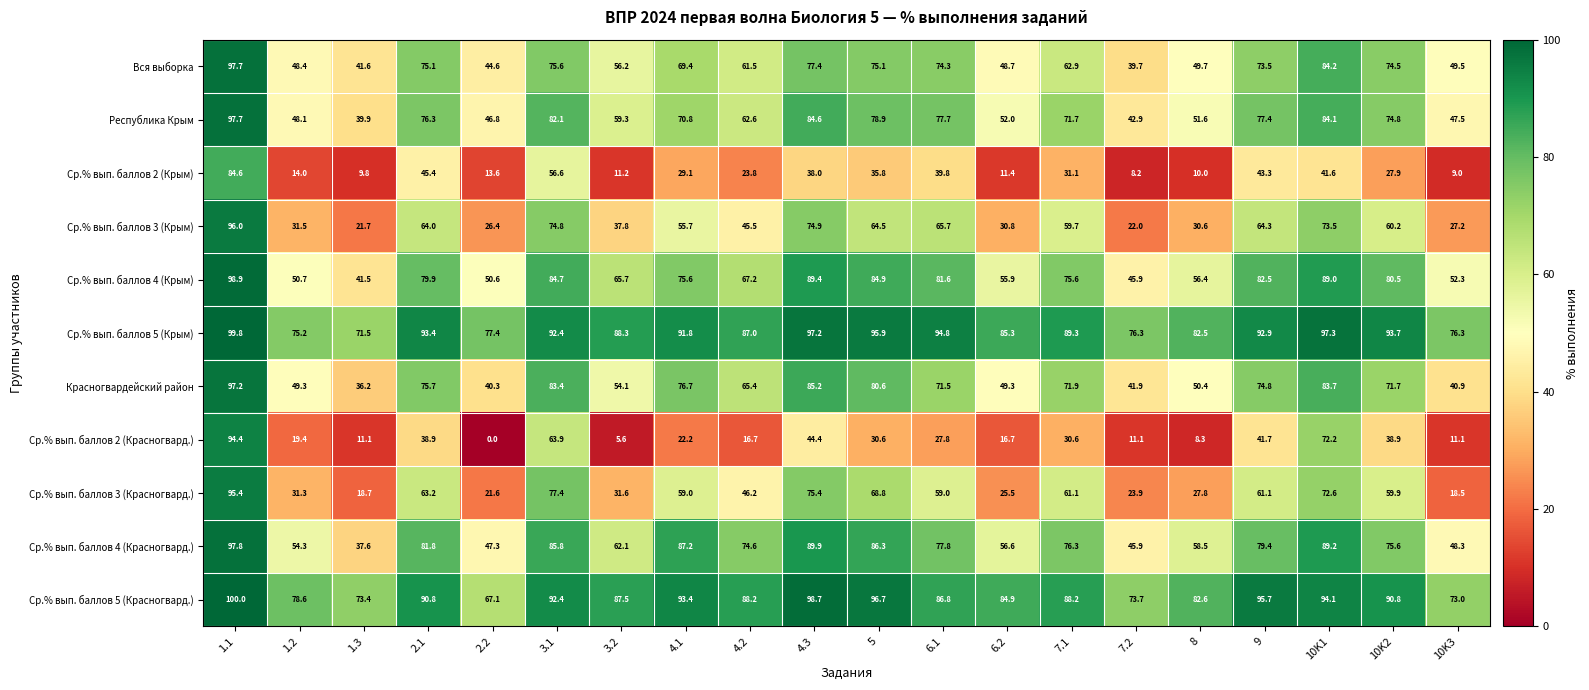

At which label is Ср.% вып. баллов 3 (Крым) closest to 58?

7.1